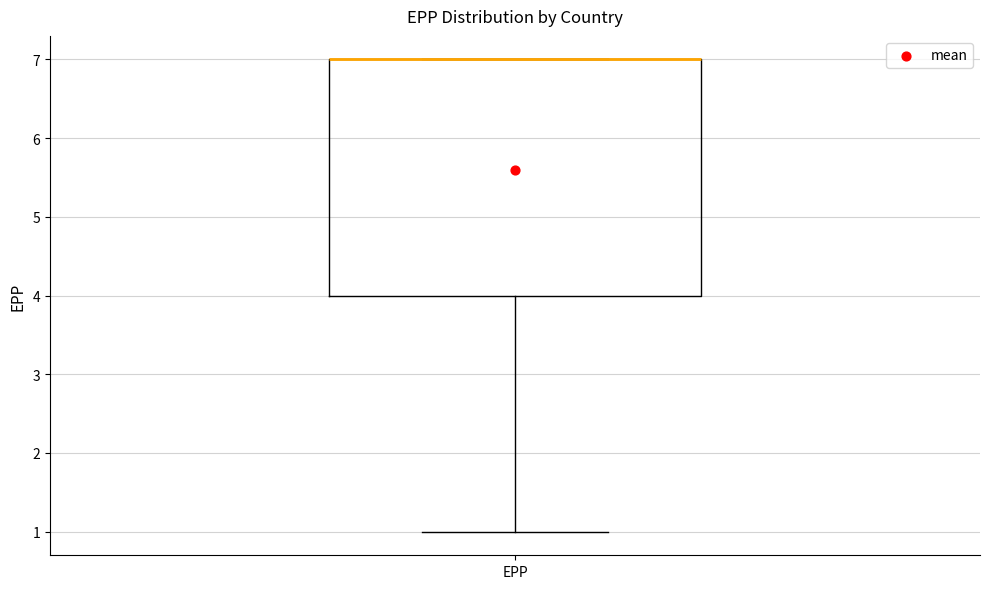

Read this box plot against the y-axis: the position of the median line, the range covered by the box, and the ends of both whiskers. The values are not printed on the chart, so give them approximately, as read against the axis.

median 7 (drawn on the box's upper edge), box 4 to 7, whiskers 1 to 7